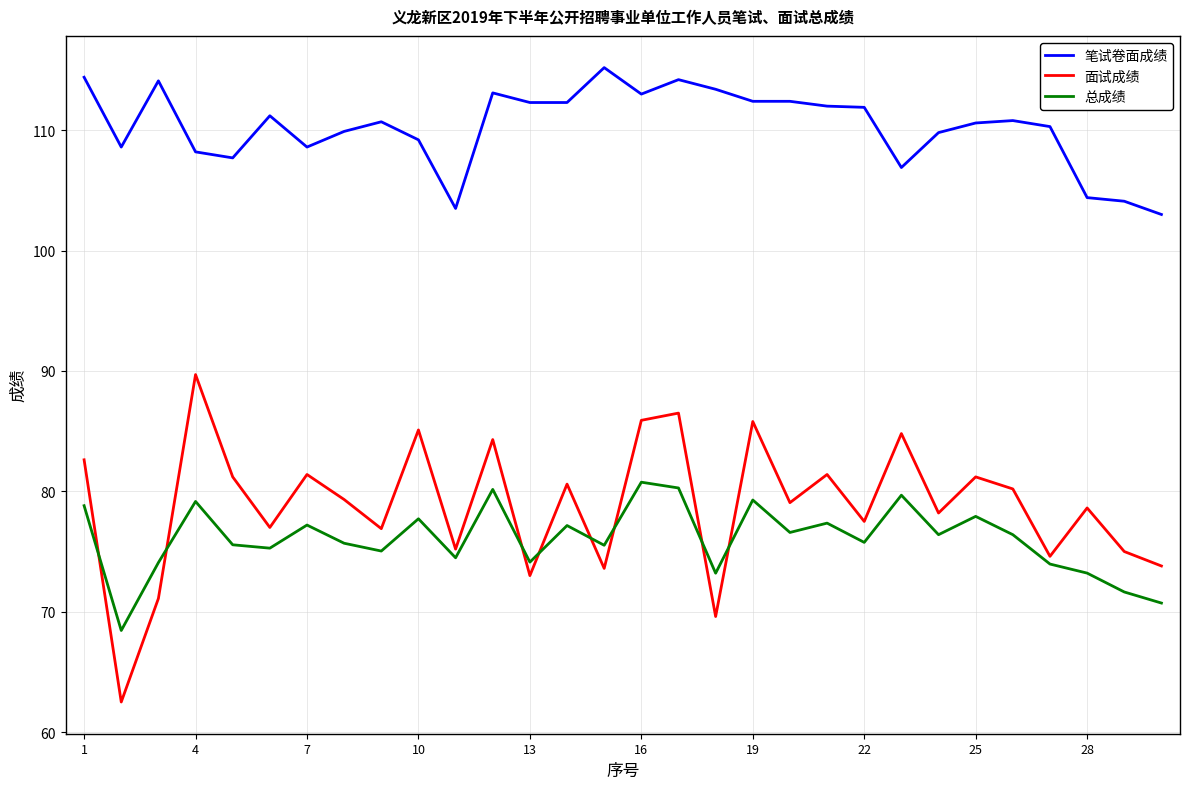

Which series has the largest total across all categories?

笔试卷面成绩